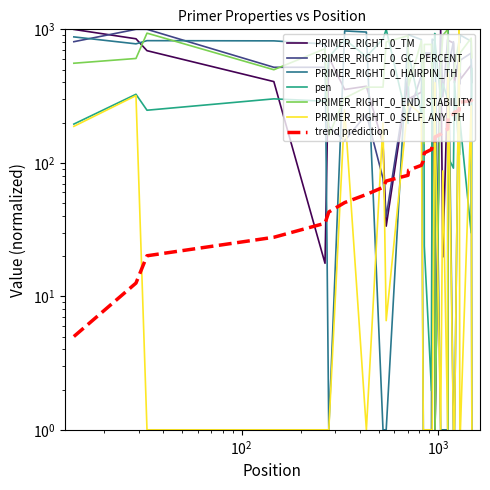

What is the difference between the second highest and minimum values in the PRIMER_RIGHT_0_END_STABILITY series?

935.4